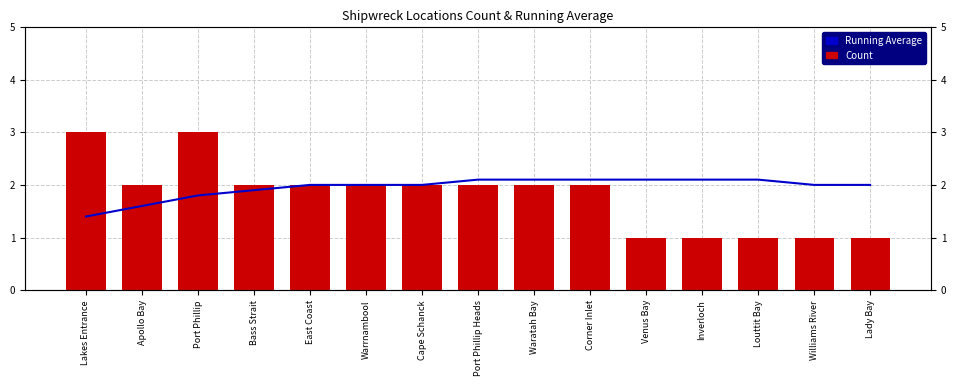

At which label does Count reach its peak?

Lakes Entrance